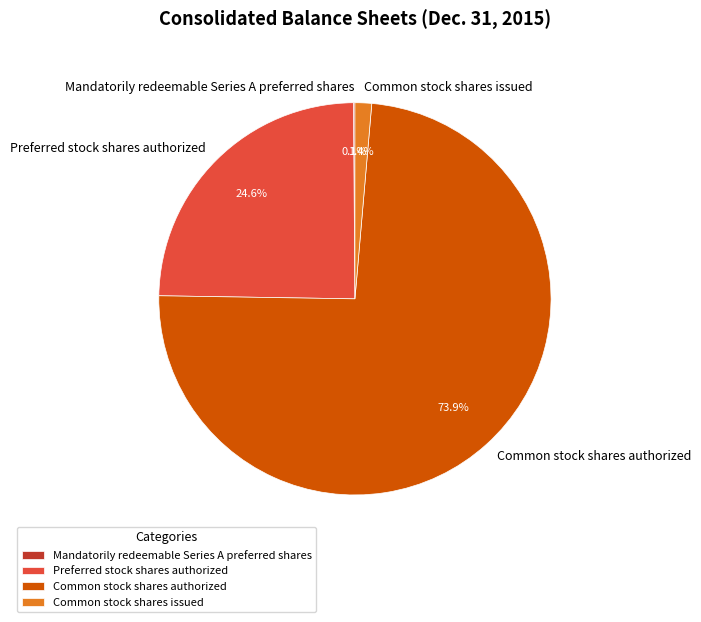

Is there any slice that represents more than half of the pie?

Yes